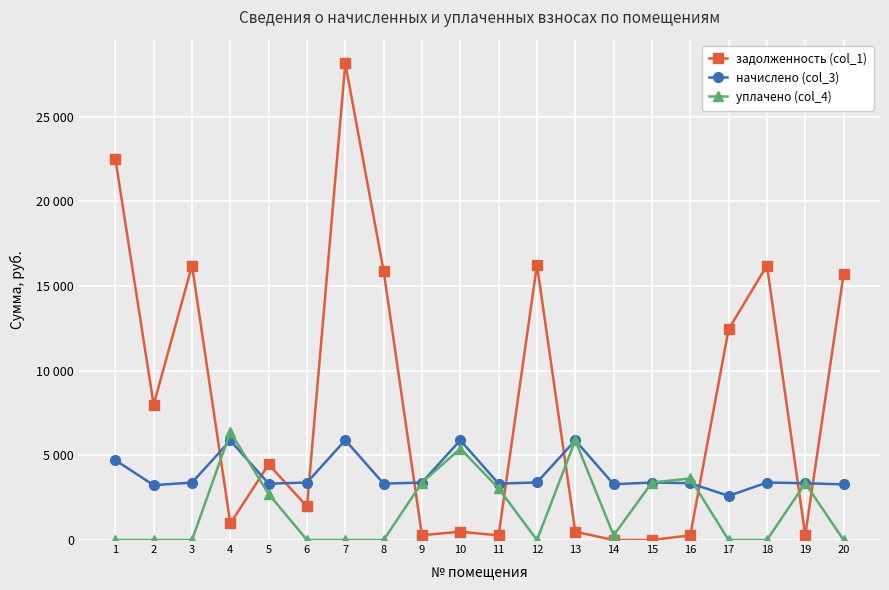

How many times do задолженность (col_1) and начислено (col_3) cross each other?

10